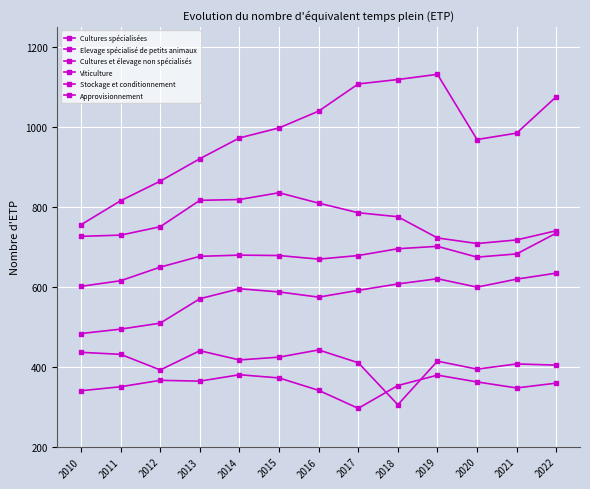

Which series changed the most between 2012 and 2014?

Viticulture